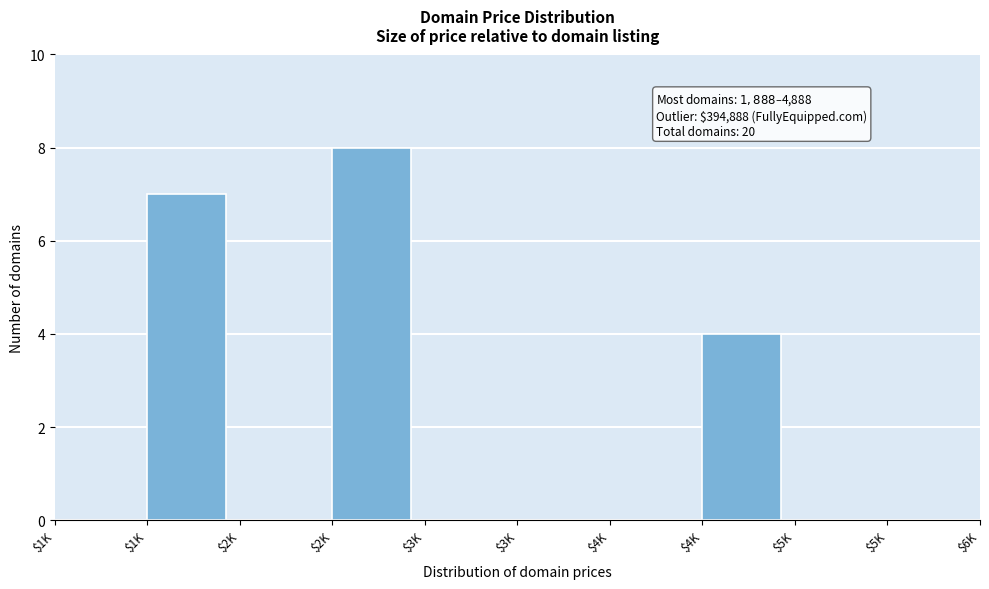

Are the bars horizontal?

No